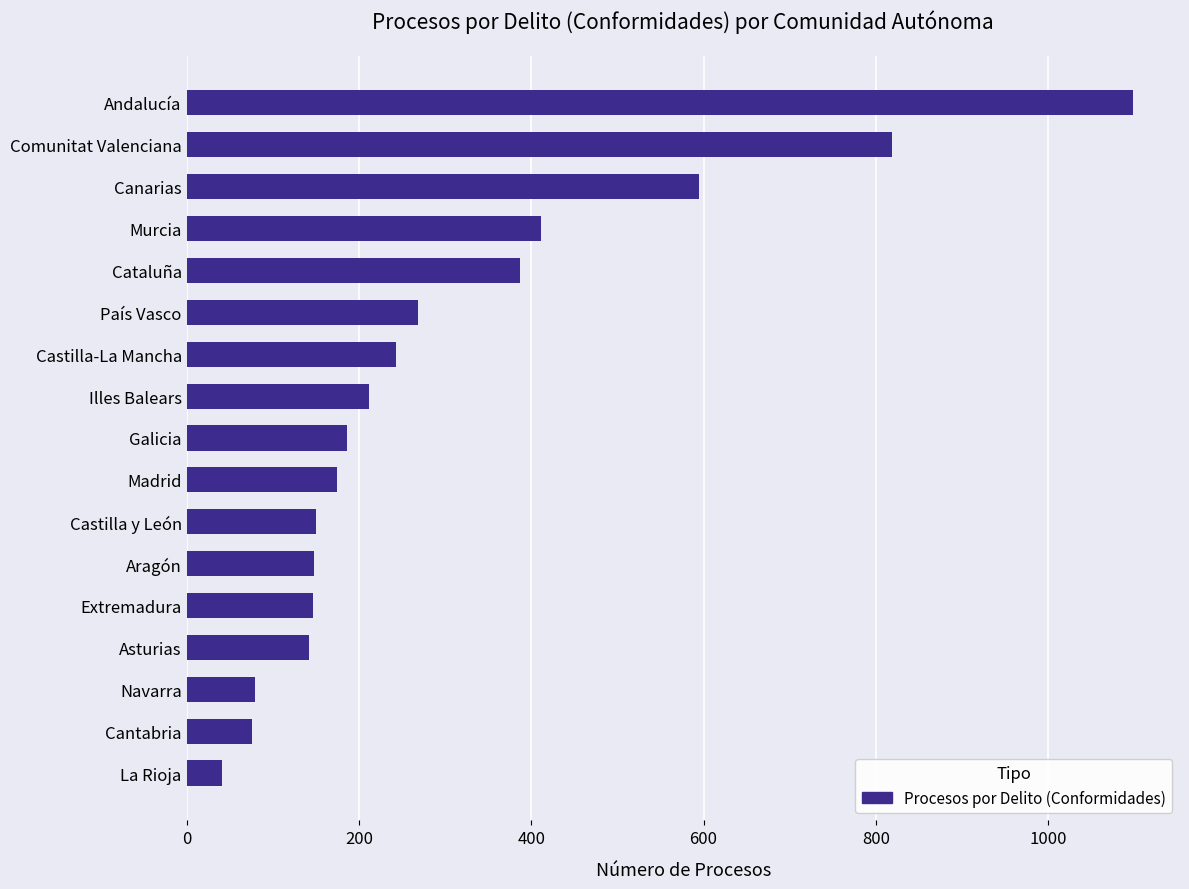

What is the sum of the values at Illes Balears and La Rioja?

253